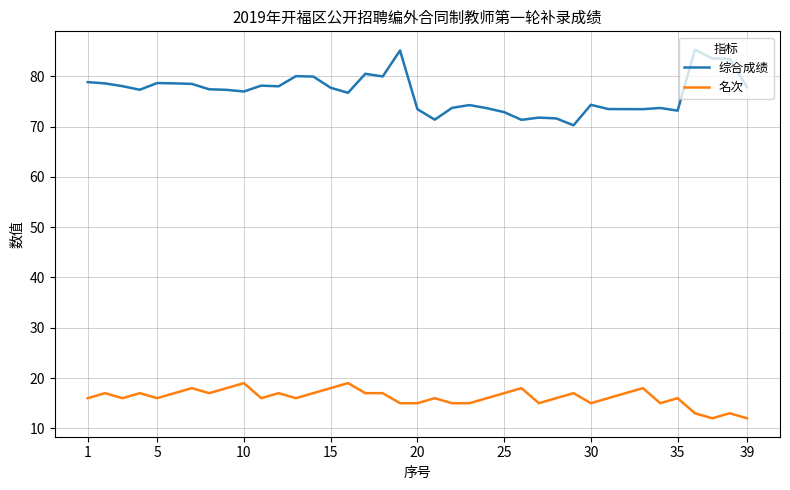

List the series in order of their overall mean, lowest first.

名次, 综合成绩